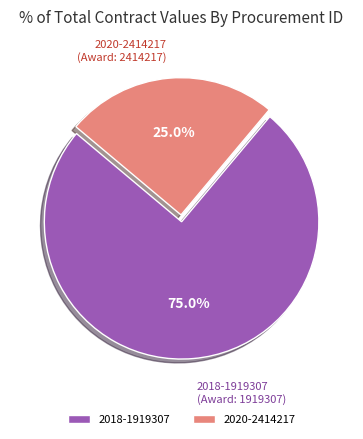

How many slices are in this pie chart?

2